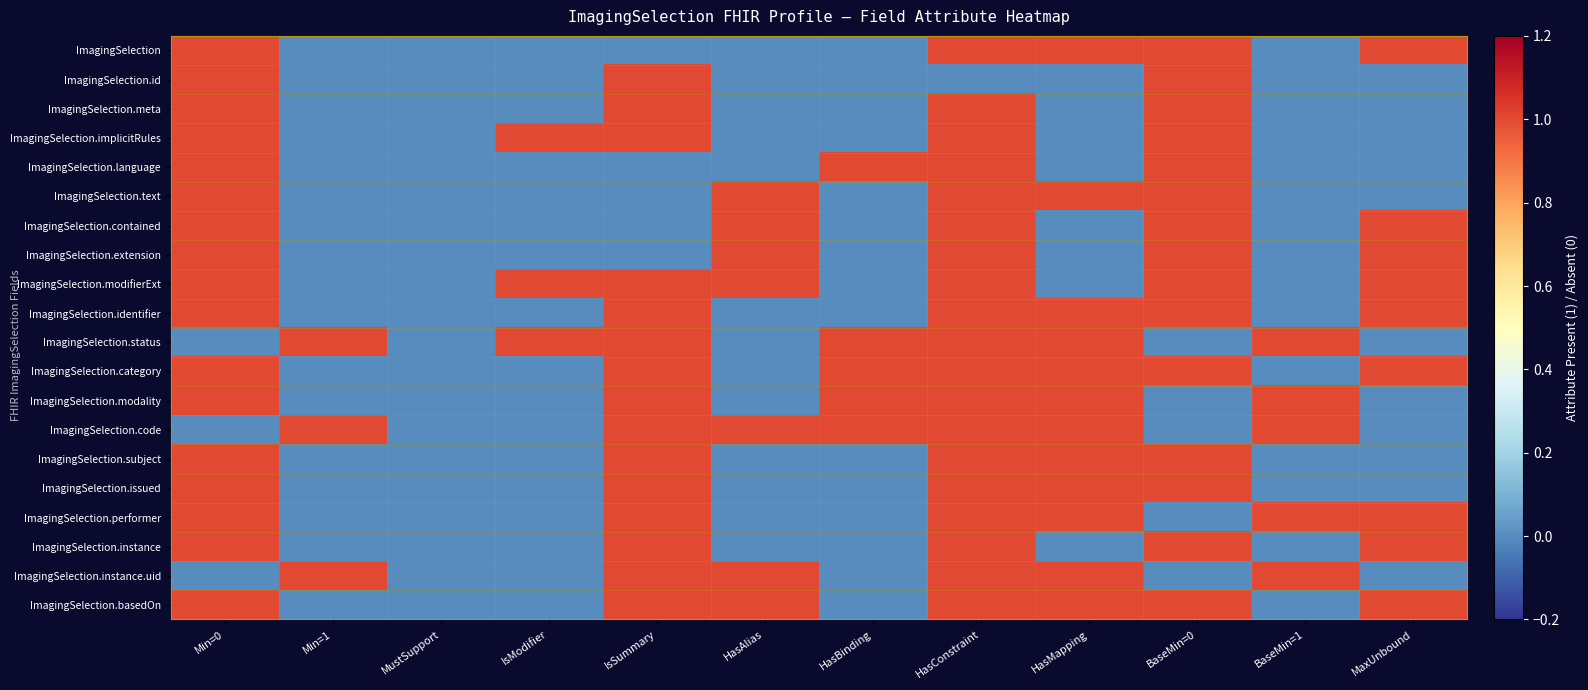

At how many categories does at least one series exceed 0?

11